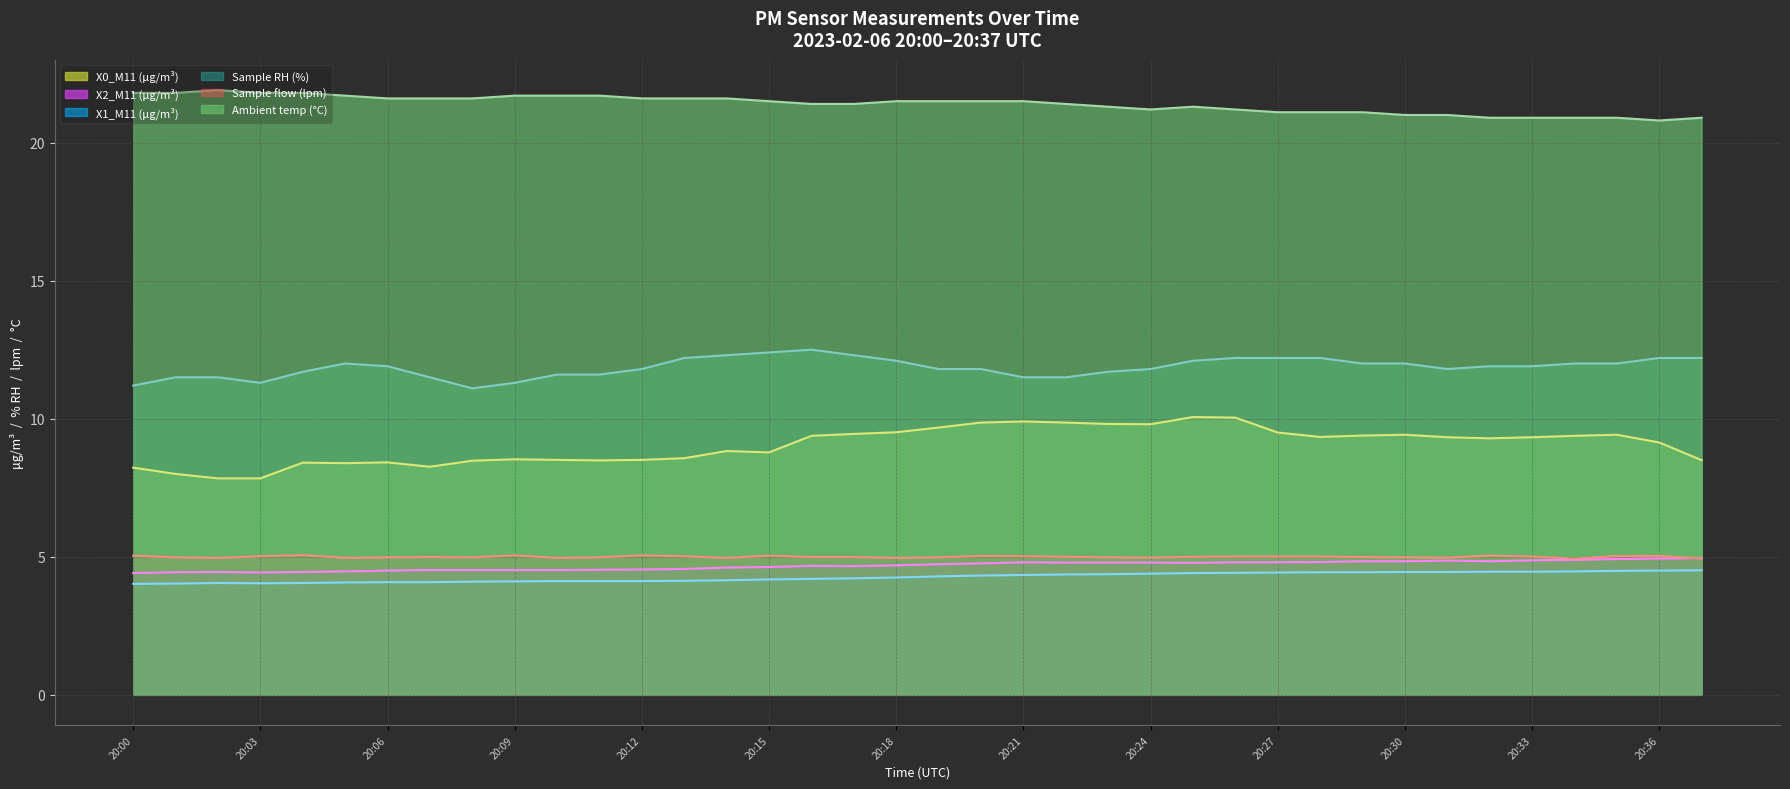

True or false: Ambient temp (°C) has more than 0 points higher than both neighbors.

True